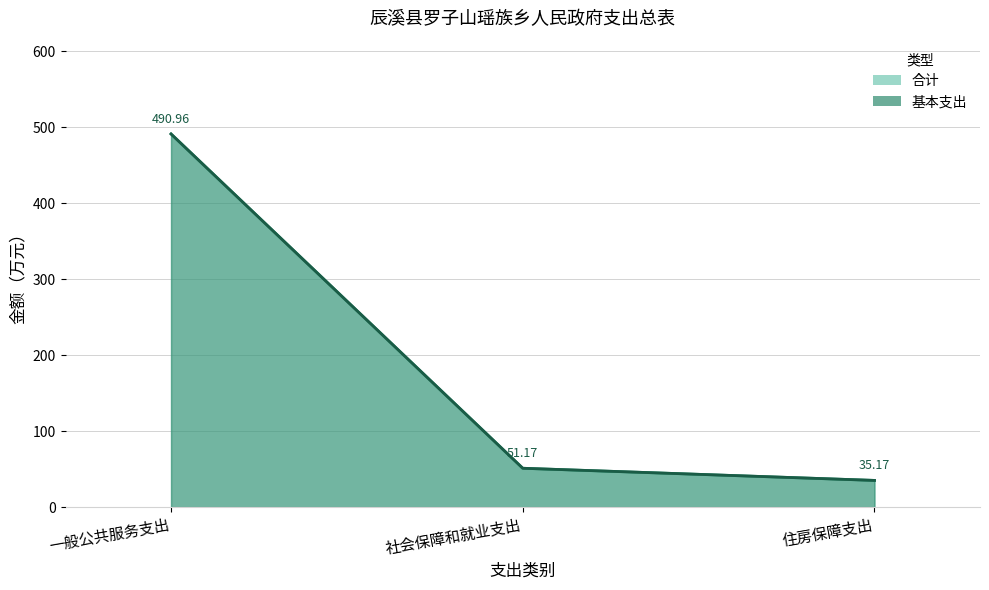

Which series changed the most between 一般公共服务支出 and 住房保障支出?

基本支出